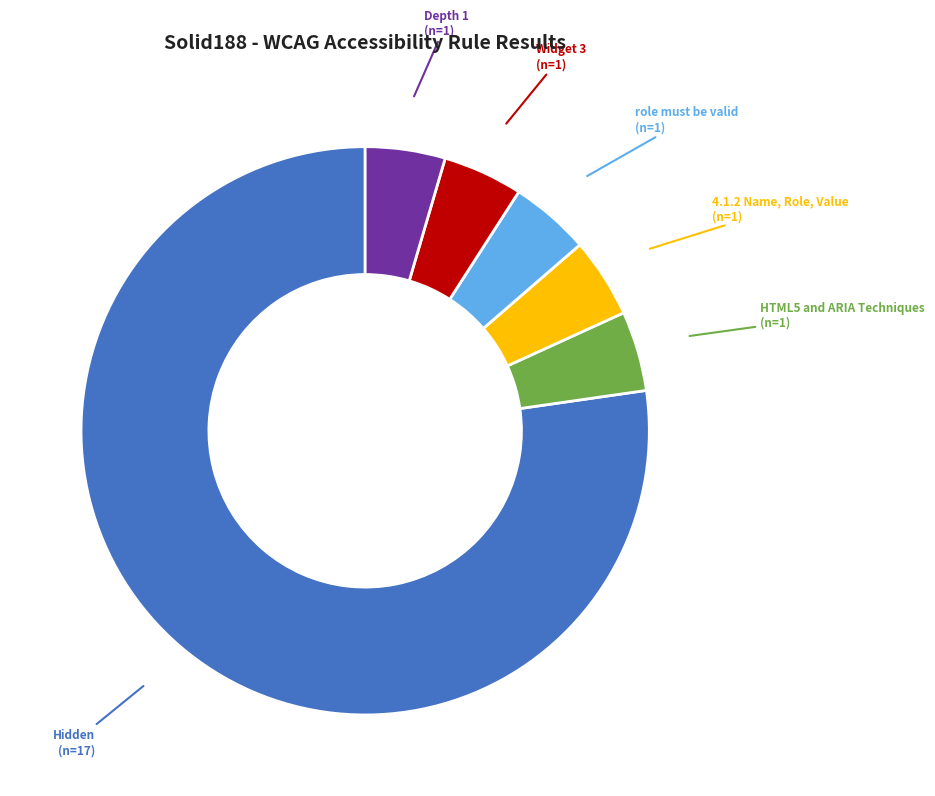

Which category has the biggest portion of the pie?

Hidden